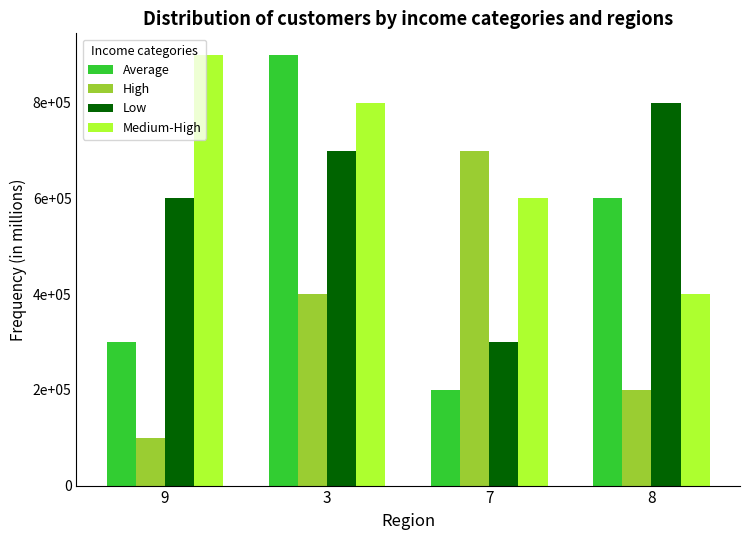

What is the label of the 1st bar from the right?

8